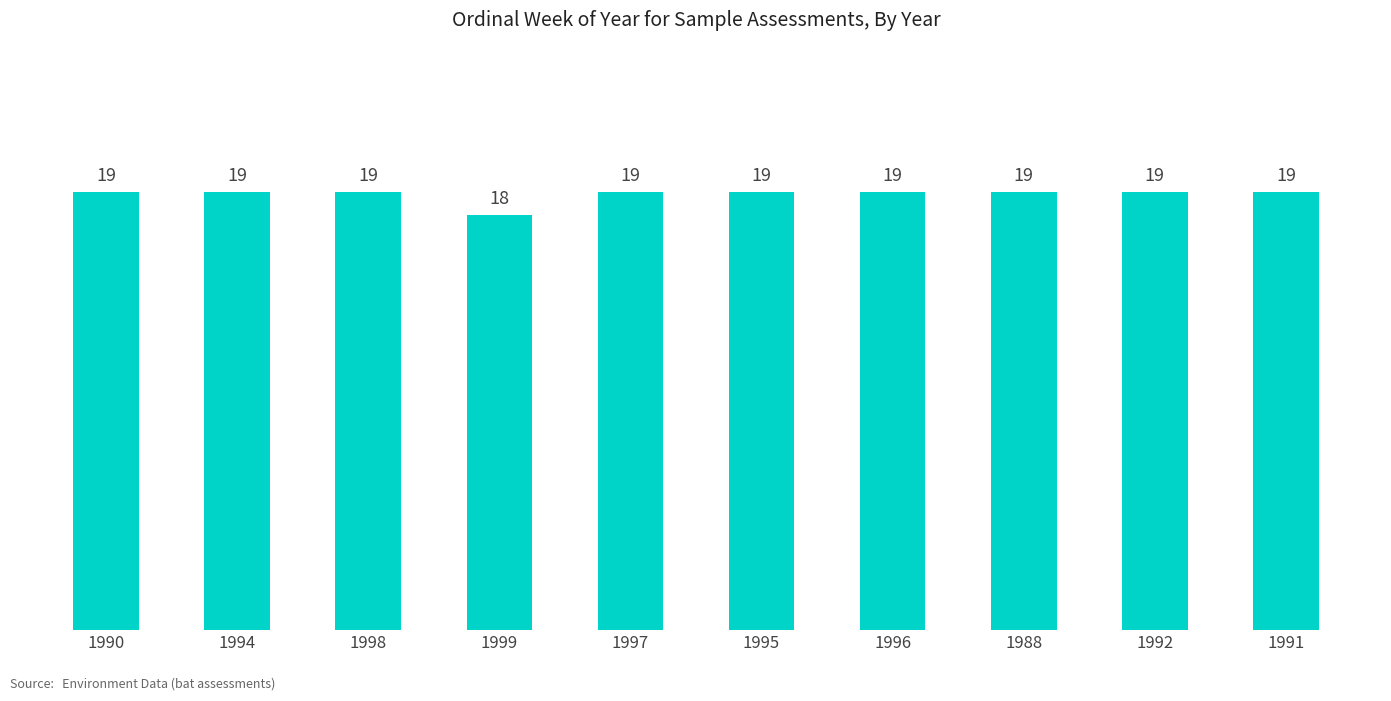

How many data points are less than 19?

1